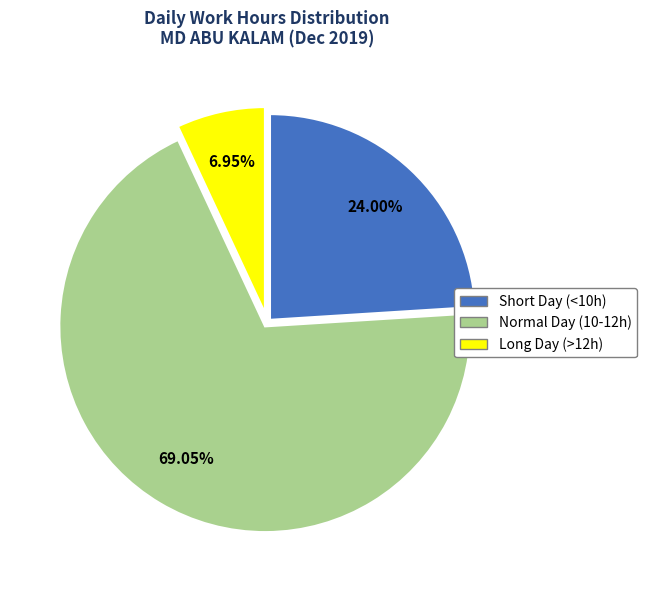

Is there any slice that represents more than half of the pie?

Yes